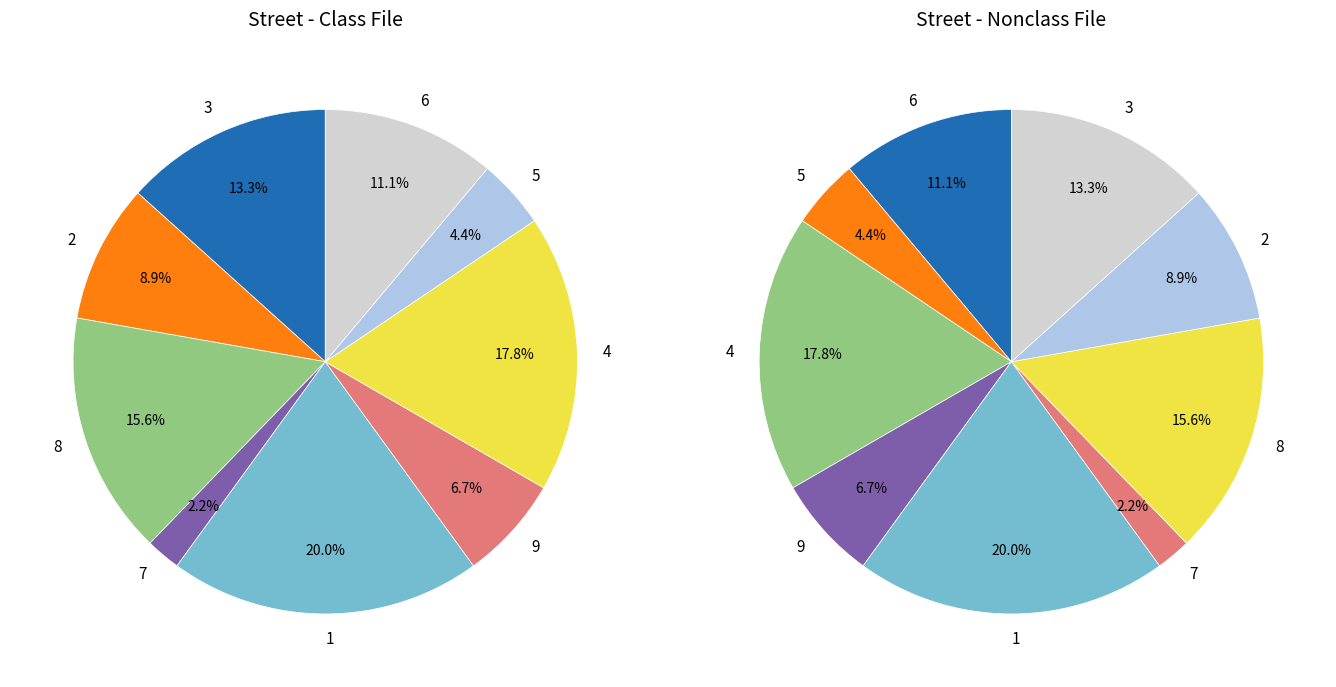

Is it true that 7 is 1% of the pie?

False